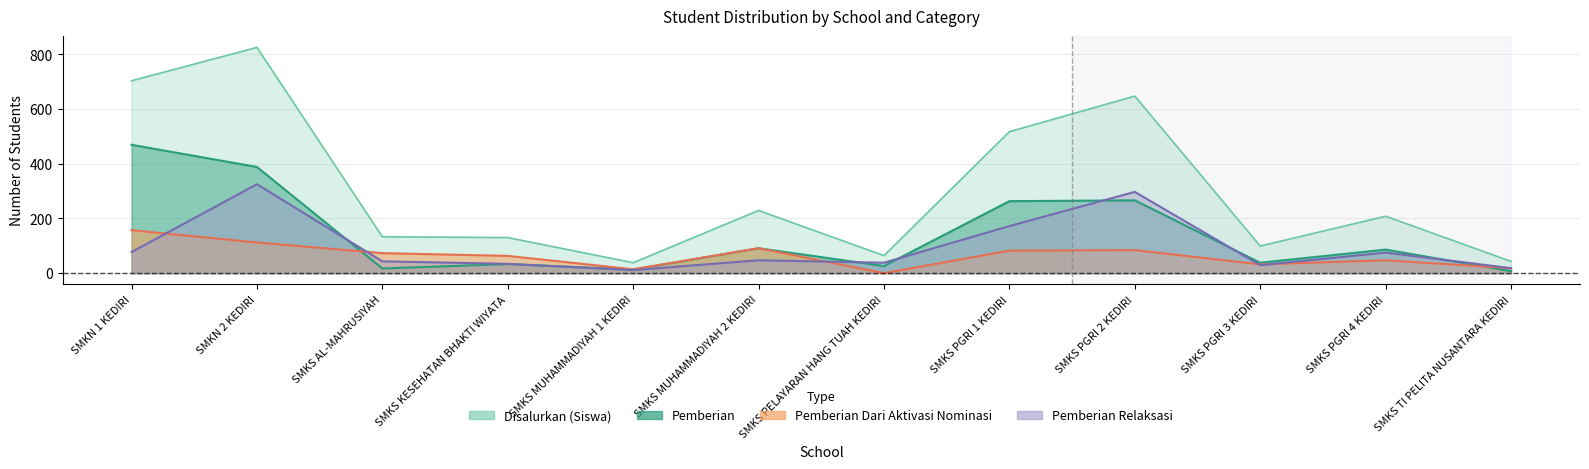

In Pemberian Dari Aktivasi Nominasi, how many points are higher than both neighbors (excluding endpoints)?

3